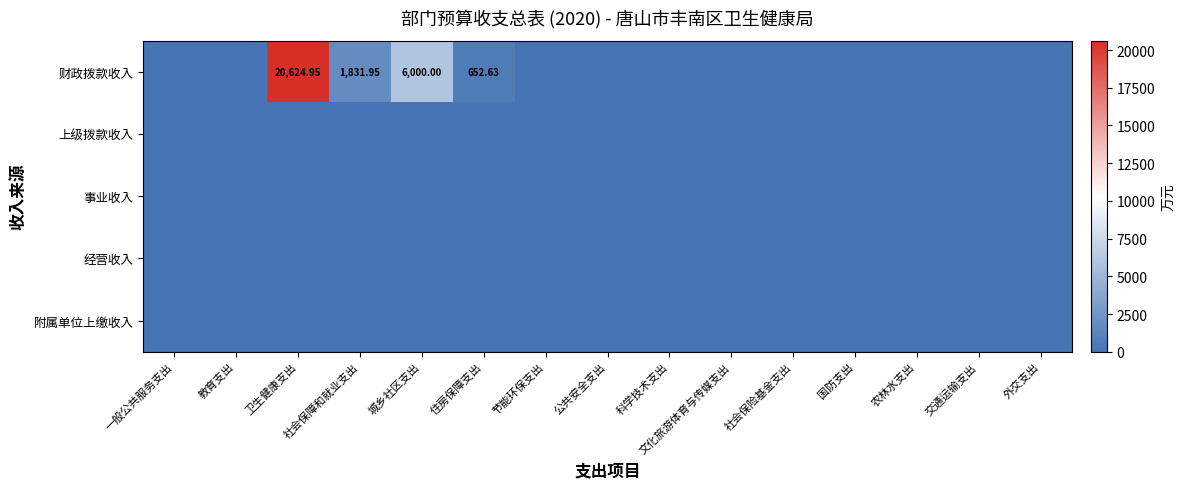

Which series has the largest total across all categories?

财政拨款收入